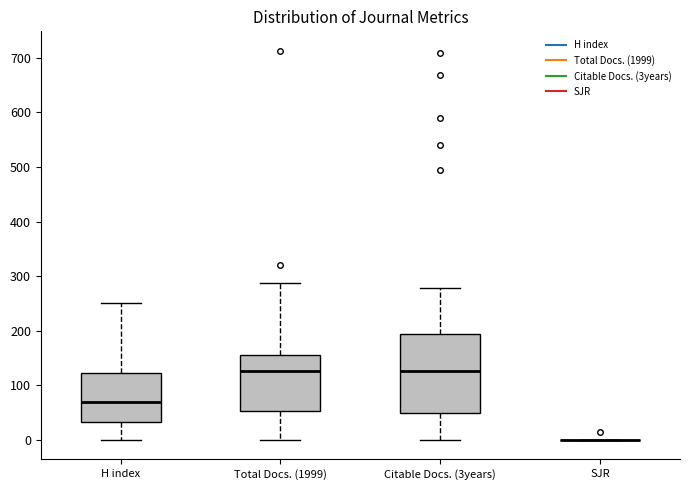

Reading left to right, read every box against the y-axis: the position of its median line, the range the box covers, and the ends of its whiskers. The values are not printed on the chart, so give them approximately, as read against the axis.

H index: median 70, box 30 to 120, whiskers 0 to 250
Total Docs. (1999): median 130, box 50 to 160, whiskers 0 to 290
Citable Docs. (3years): median 130, box 50 to 190, whiskers 0 to 280
SJR: box collapsed to a line at 0, whiskers 0 to 0